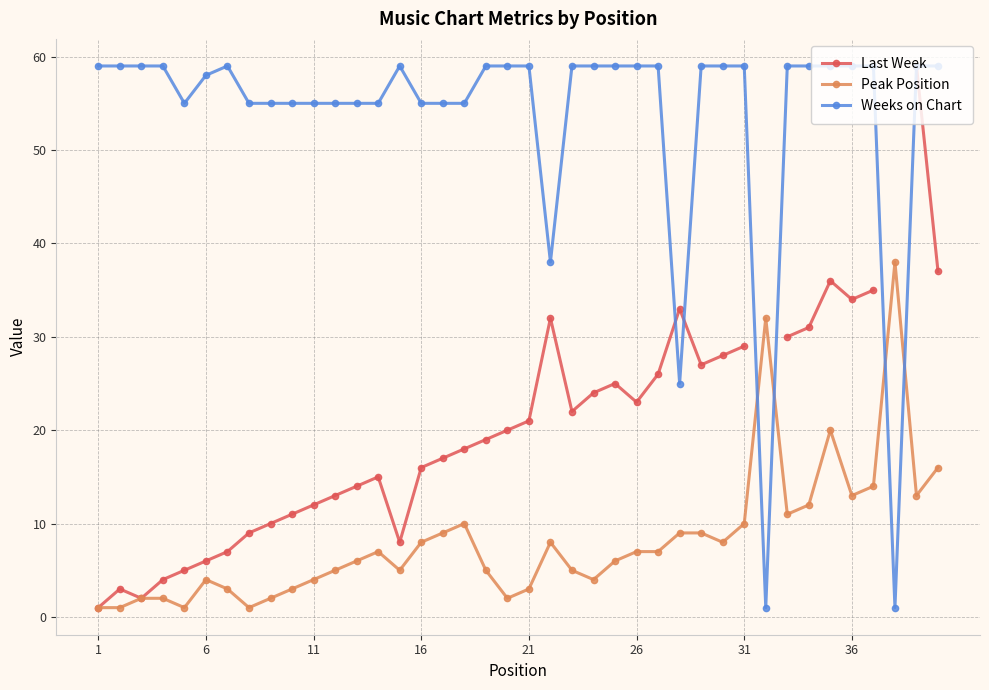

True or false: Weeks on Chart has more than 1 points higher than both neighbors.

True